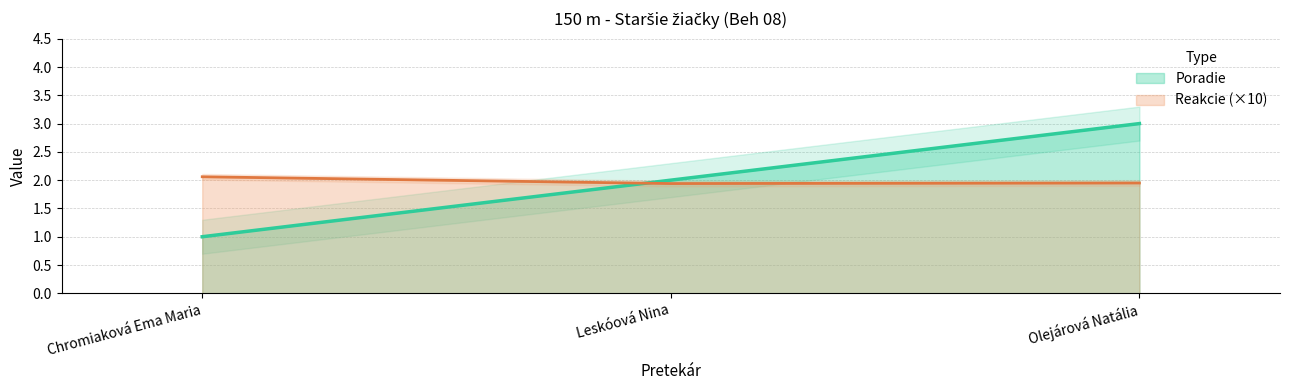

What is the difference between the Reakcie values at Olejárová Natália and Chromiaková Ema Maria?

0.1